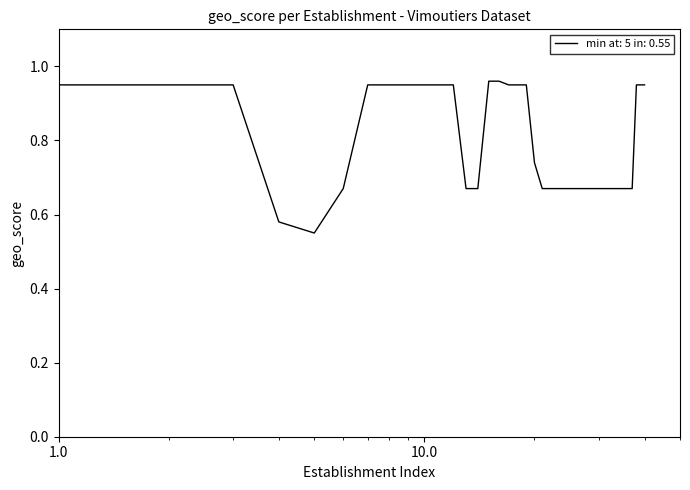

What is the difference between the maximum and minimum values?

0.4